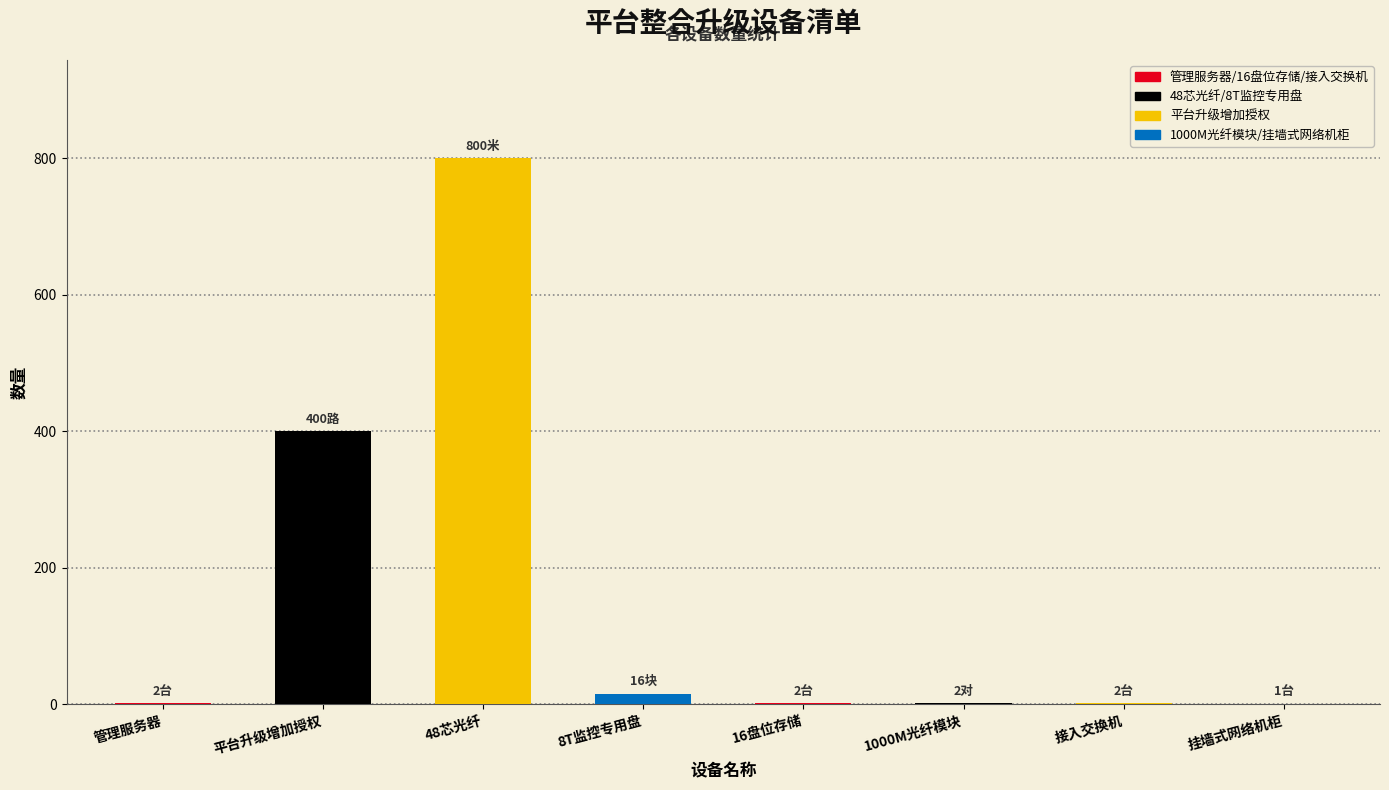

What is the sum of the values at 48芯光纤 and 平台升级增加授权?

1200